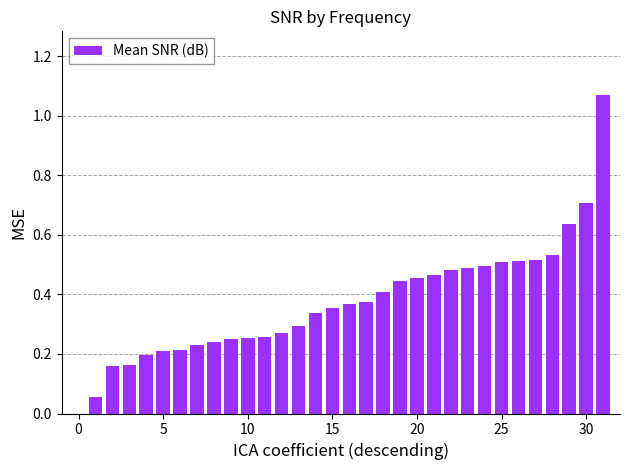

What is the sum of all values?

12.0